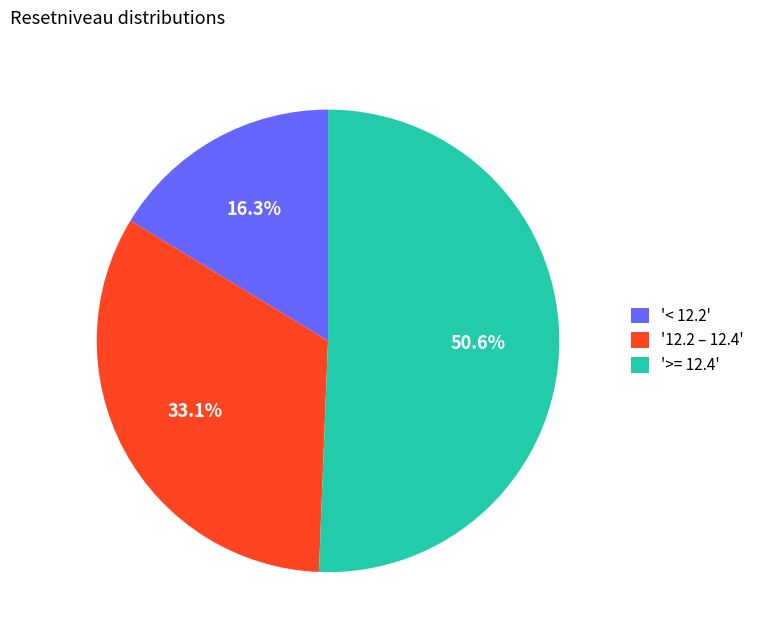

Do '>= 12.4' and '12.2 – 12.4' together represent more than half of the pie?

Yes